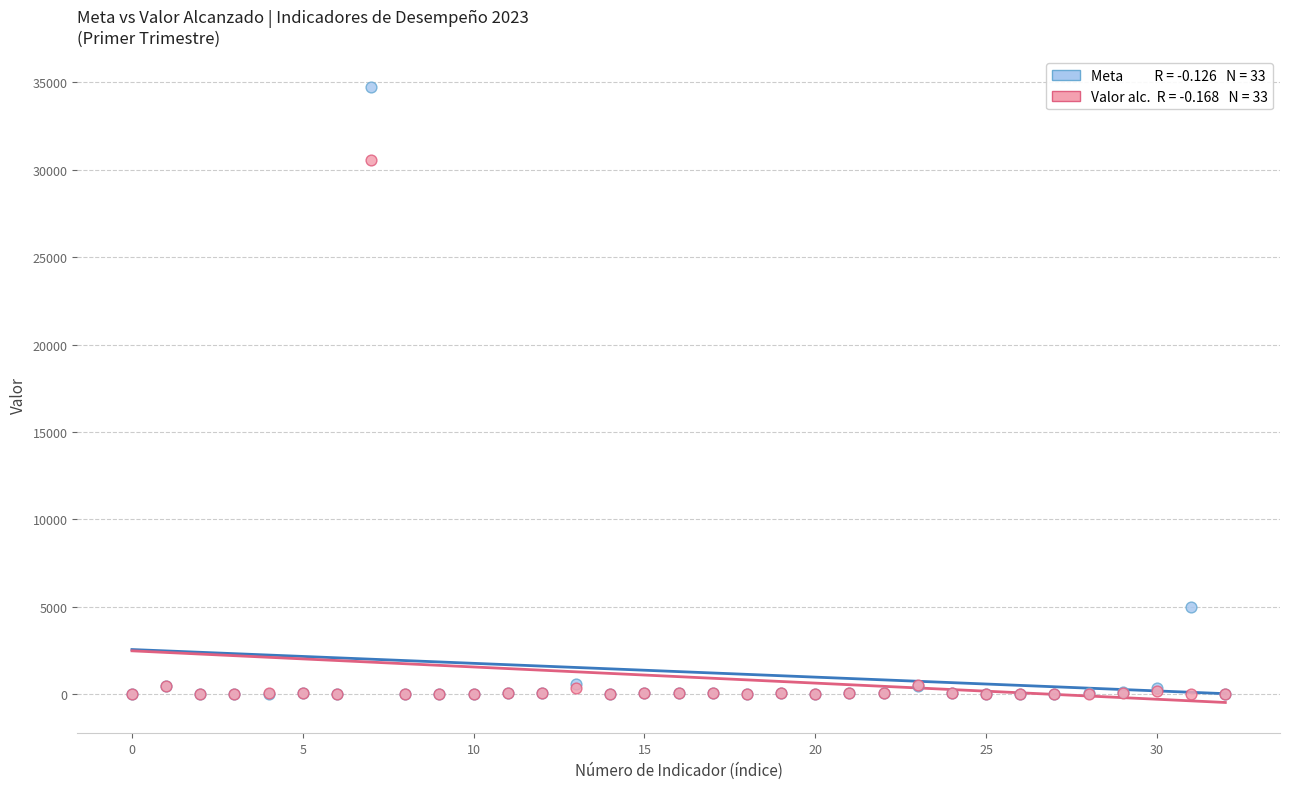

Across all series, what Y value is closest to 17362?

5000.0